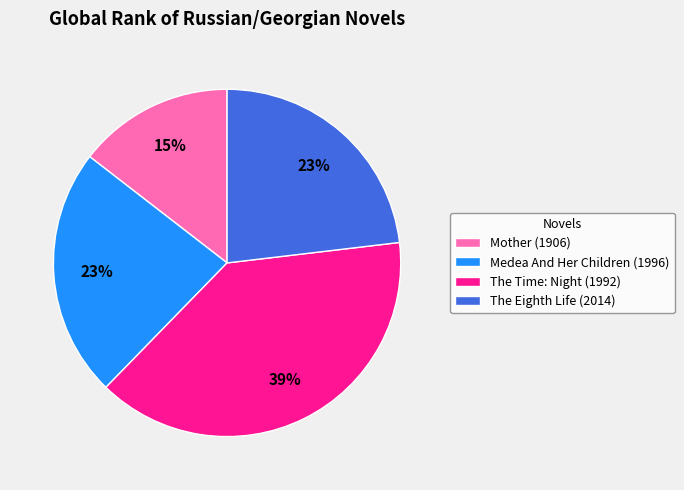

What percentage is the The Time: Night (1992) slice, to the nearest percent?

39%